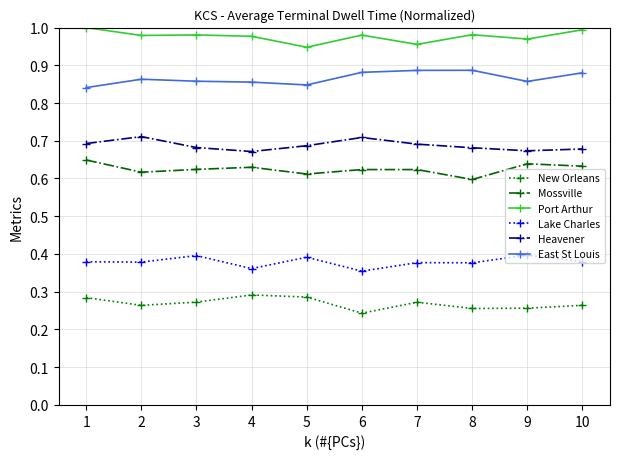

What are all the series names shown in the legend?

New Orleans, Mossville, Port Arthur, Lake Charles, Heavener, East St Louis